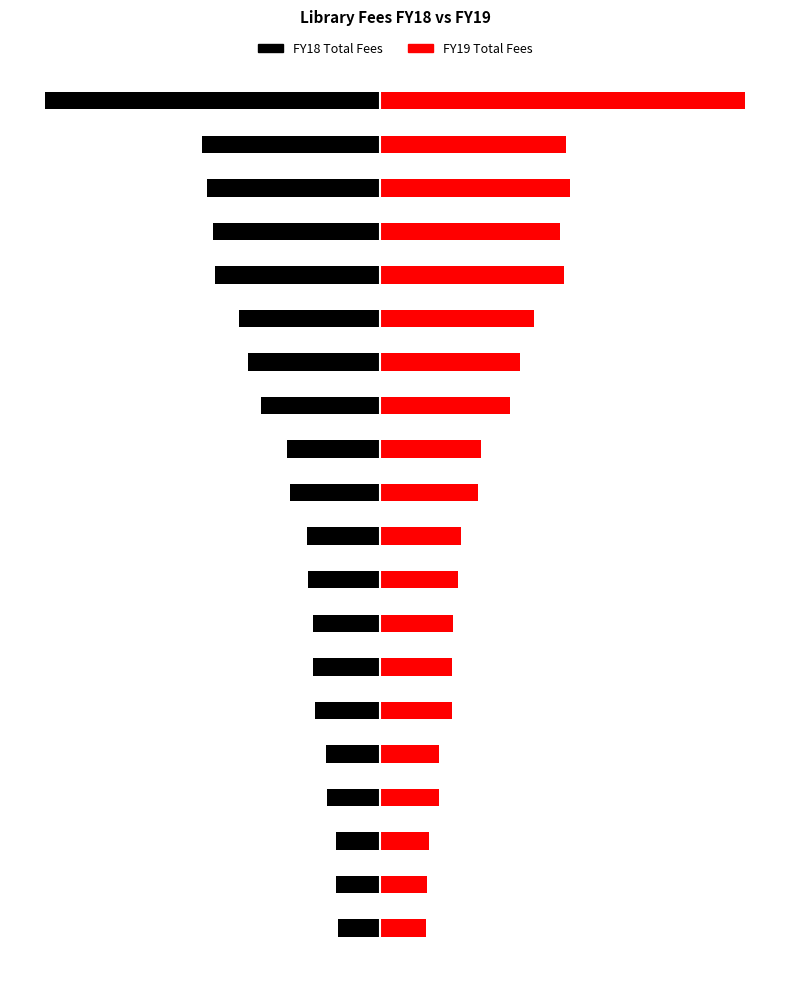

What is the sum of the FY18 Total Fees values at 7 and 4?

-10084.6